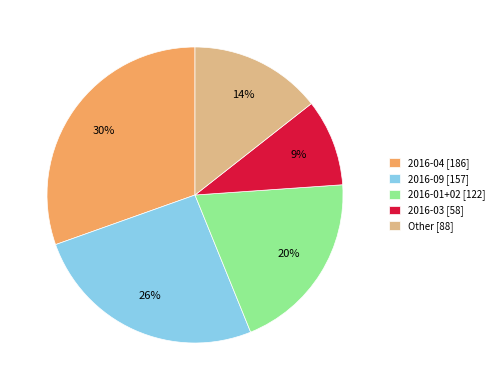

To the nearest percent, what is the average slice percentage?

20%